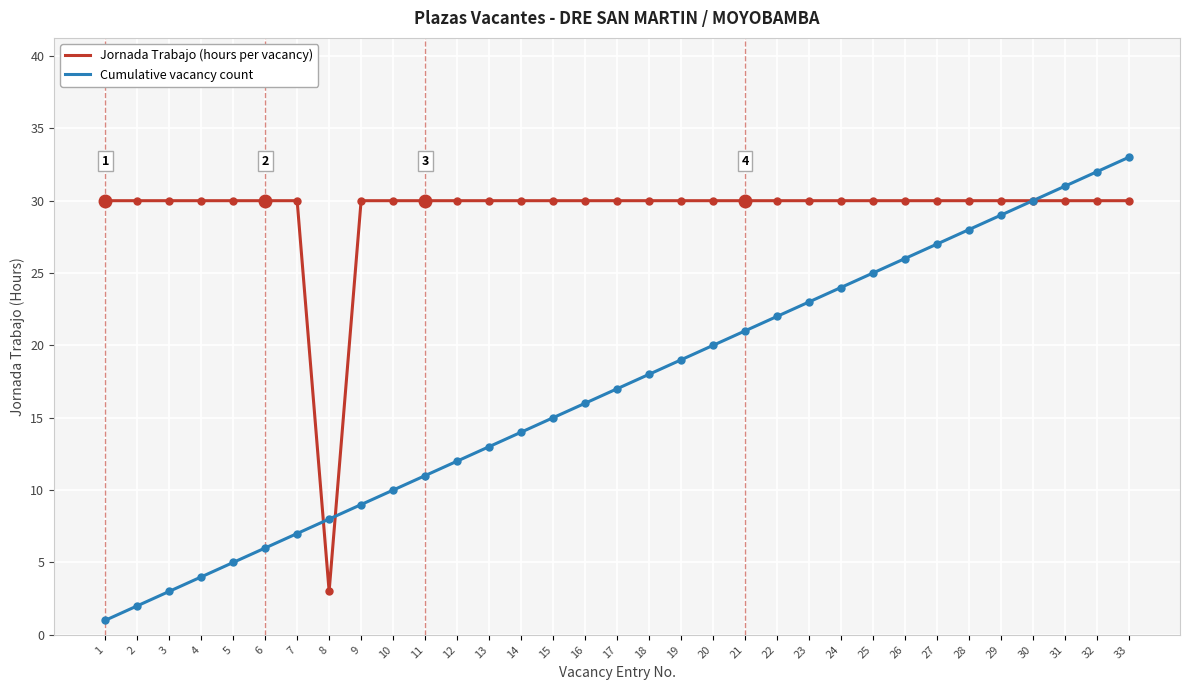

Reading left to right, what are all the values shown in this chart?

Jornada Trabajo (hours per vacancy): 30	30	30	30	30	30	30	3	30	30	30	30	30	30	30	30	30	30	30	30	30	30	30	30	30	30	30	30	30	30	30	30	30
Cumulative vacancy count: 1	2	3	4	5	6	7	8	9	10	11	12	13	14	15	16	17	18	19	20	21	22	23	24	25	26	27	28	29	30	31	32	33